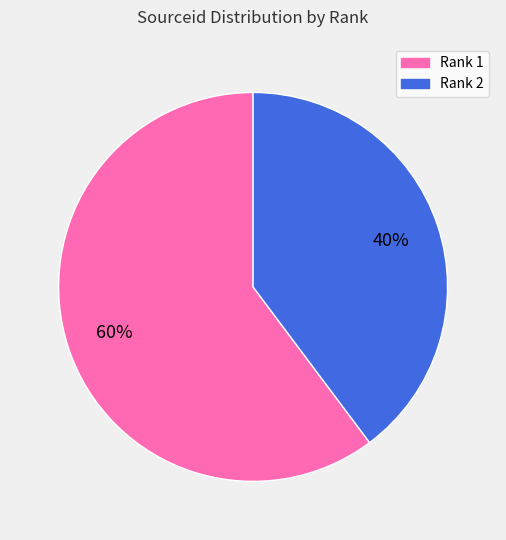

Between Rank 2 and Rank 1, which is larger?

Rank 1